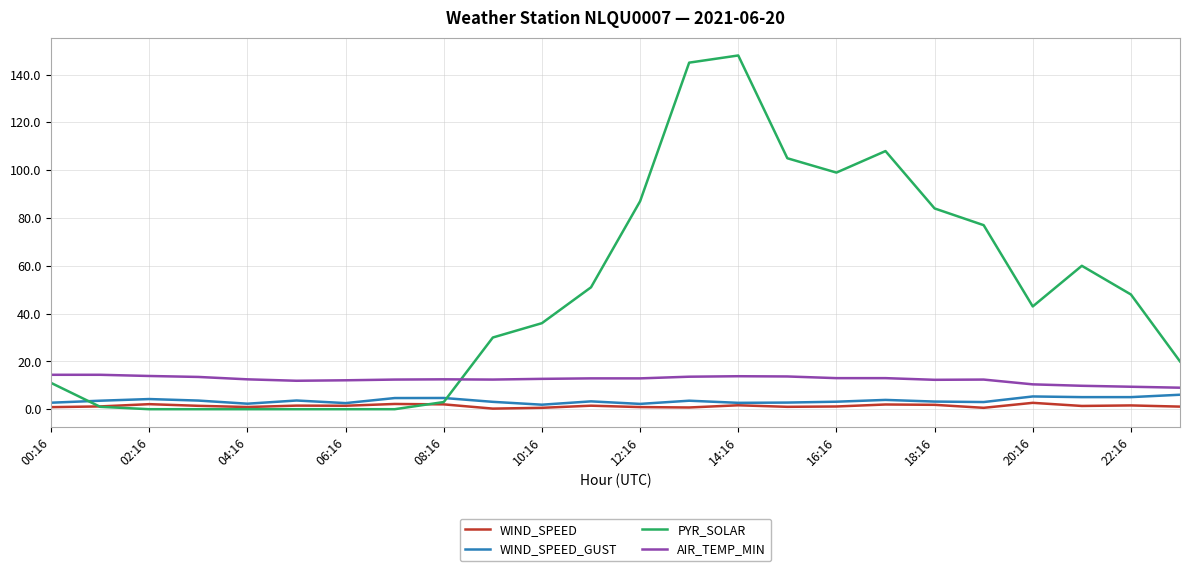

Which series has the largest range (max minus min)?

PYR_SOLAR